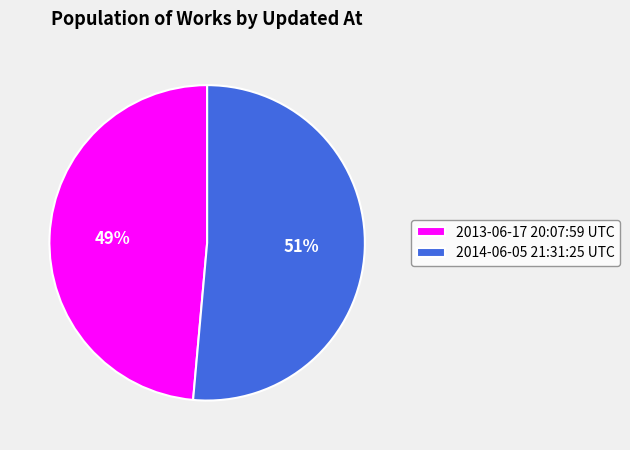

Which has a higher value, 2013-06-17 20:07:59 UTC or 2014-06-05 21:31:25 UTC?

2014-06-05 21:31:25 UTC